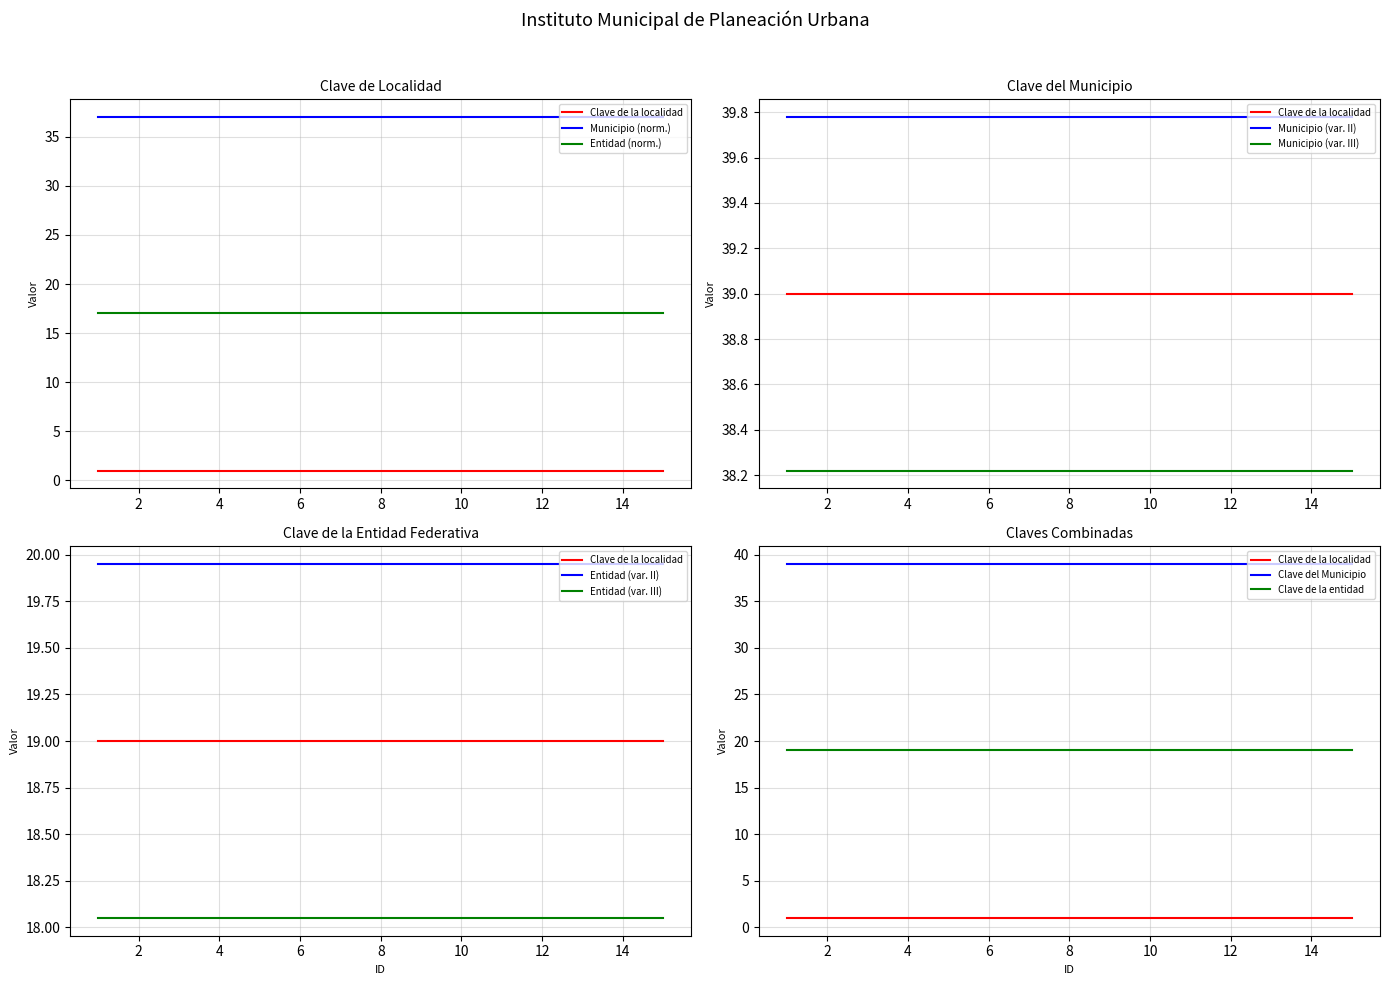

True or false: Clave del Municipio o delegación and Clave de la entidad federativa intersect in this chart.

False